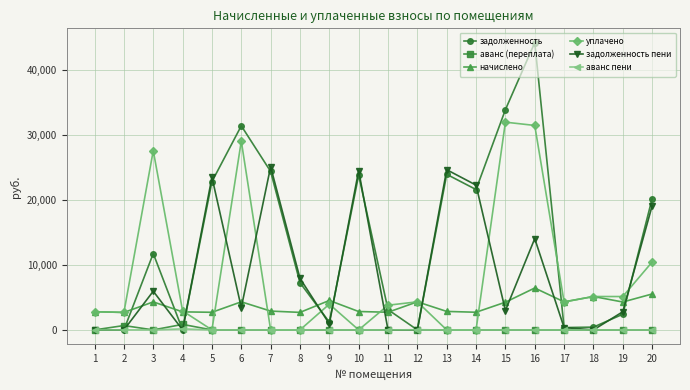

True or false: аванс пени and начислено intersect in this chart.

False